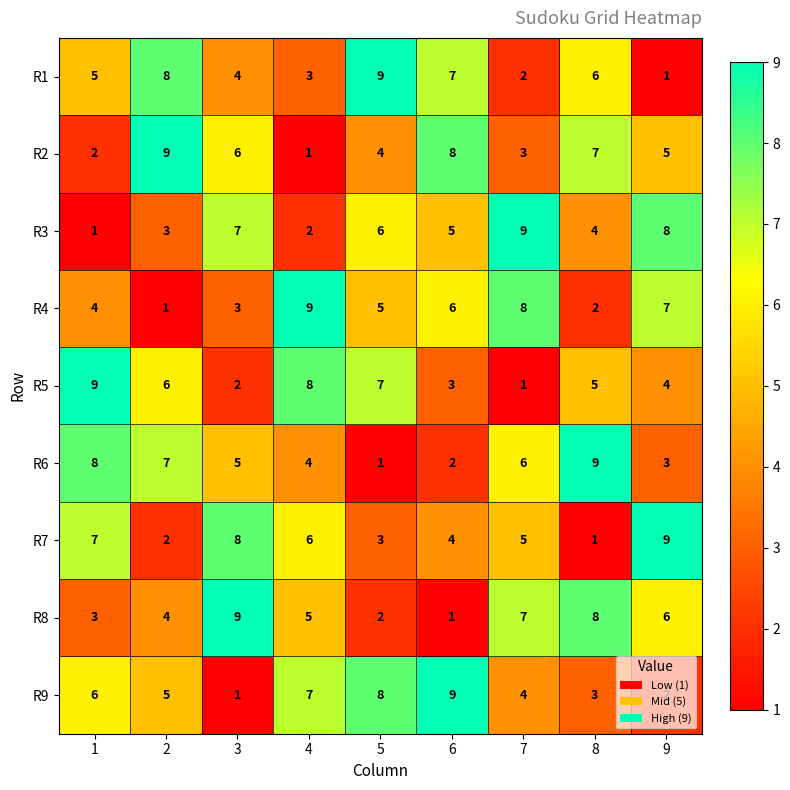

How many categories are shown in the chart?

9